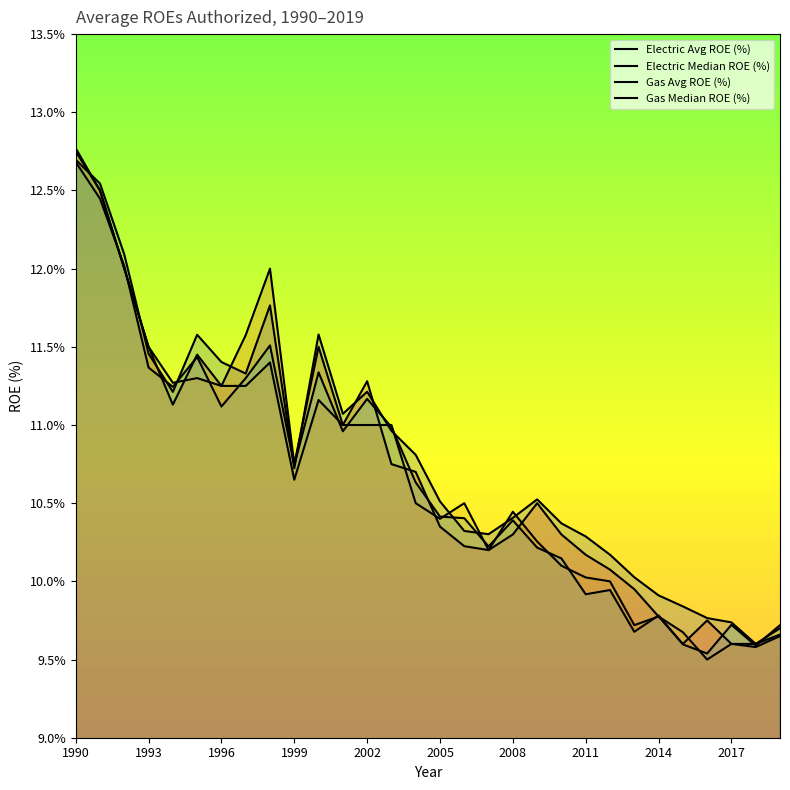

How many intersections are there between Gas Avg ROE (%) and Electric Median ROE (%)?

11